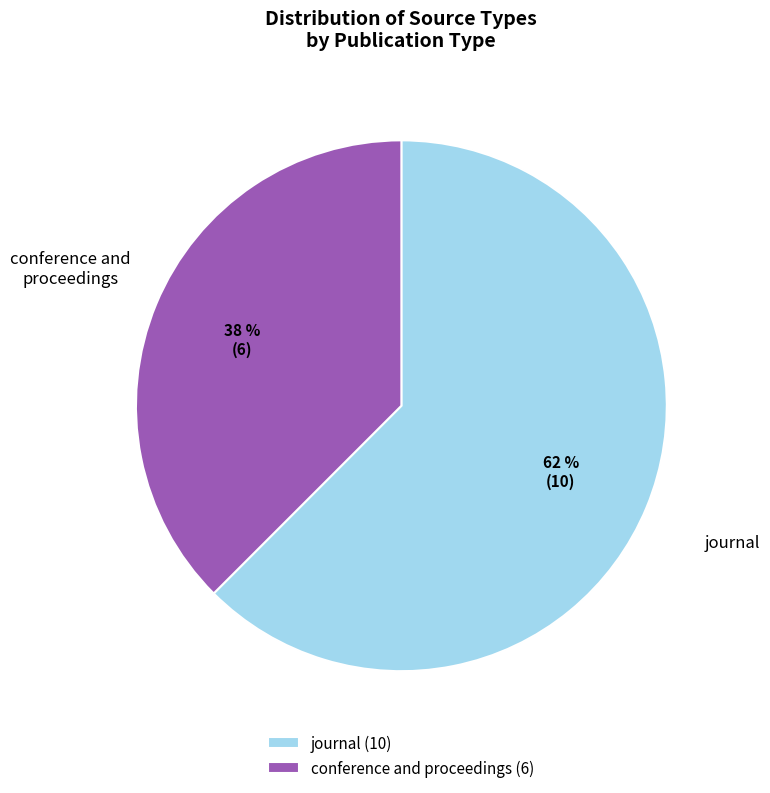

Rank the categories by value from lowest to highest.

conference and proceedings, journal